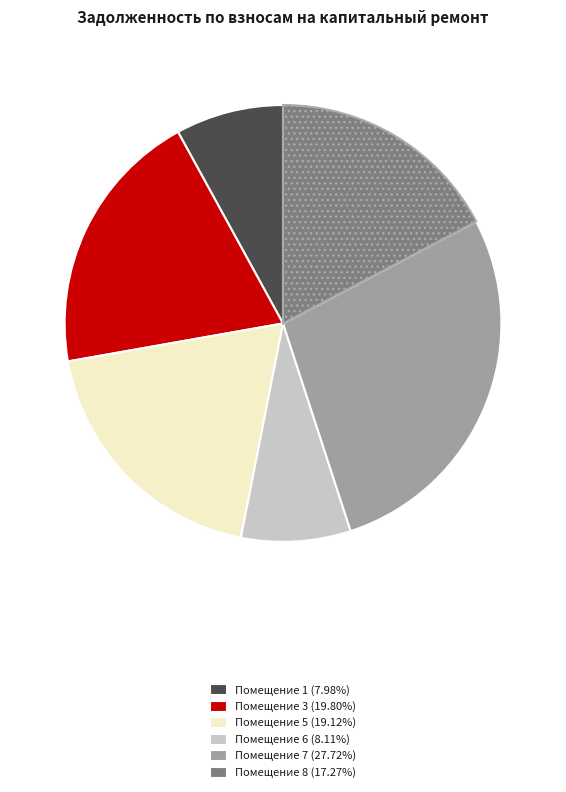

Does Помещение 1 (7.98%) represent more than half of the total?

No